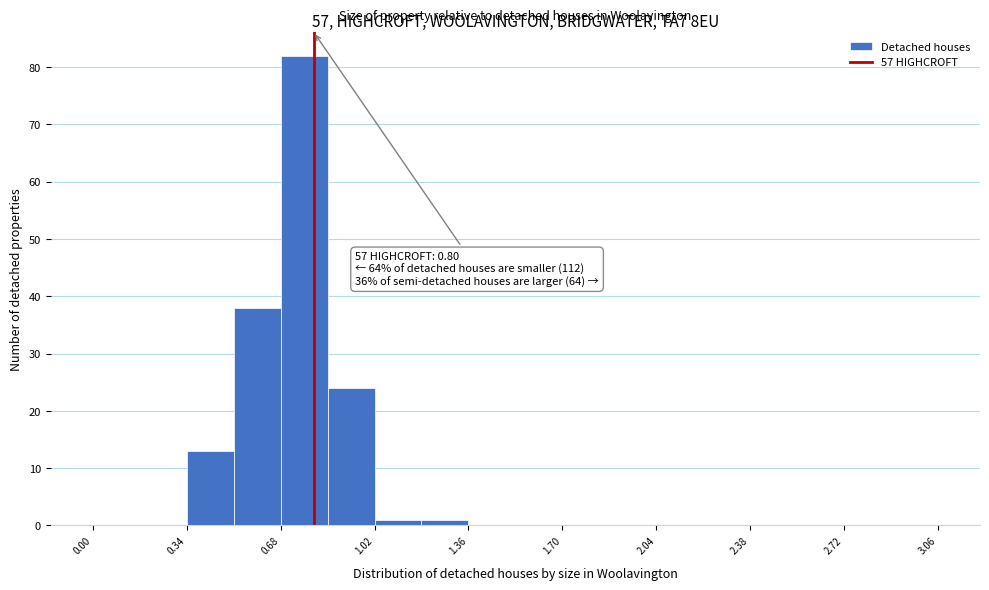

Read against the x-axis, roughly where is the centre of the tallest bar?

0.75